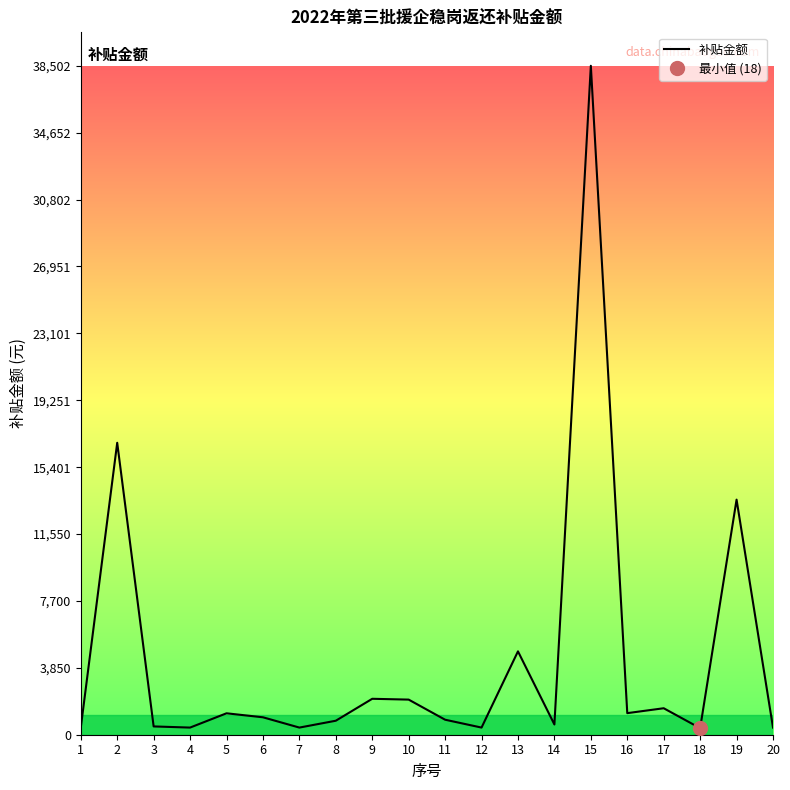

At which category does the data reach its first local peak?

2